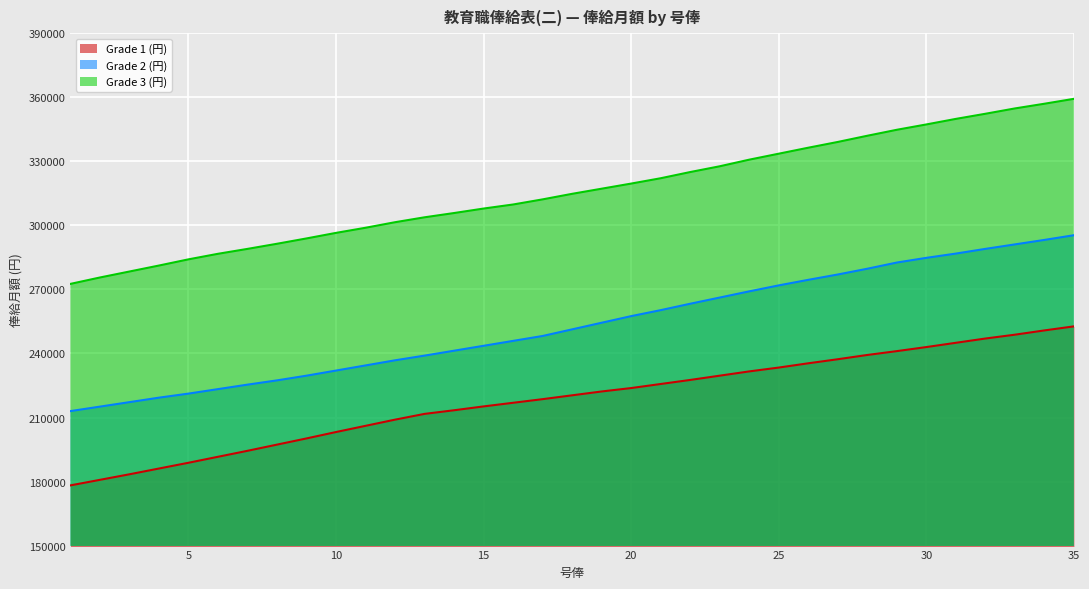

At which label does Grade 3 (円) first exceed 314800?

19